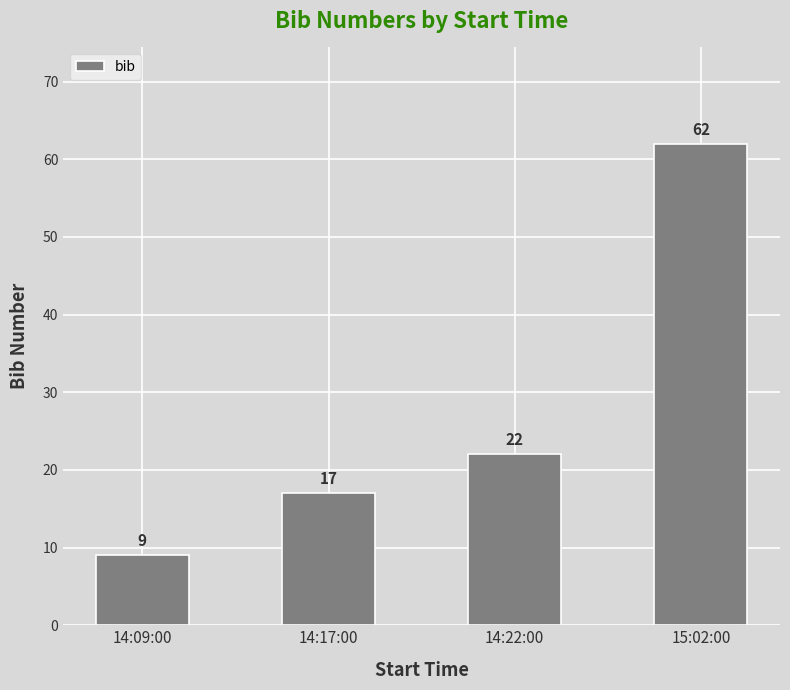

What is the difference between the maximum and minimum values?

53